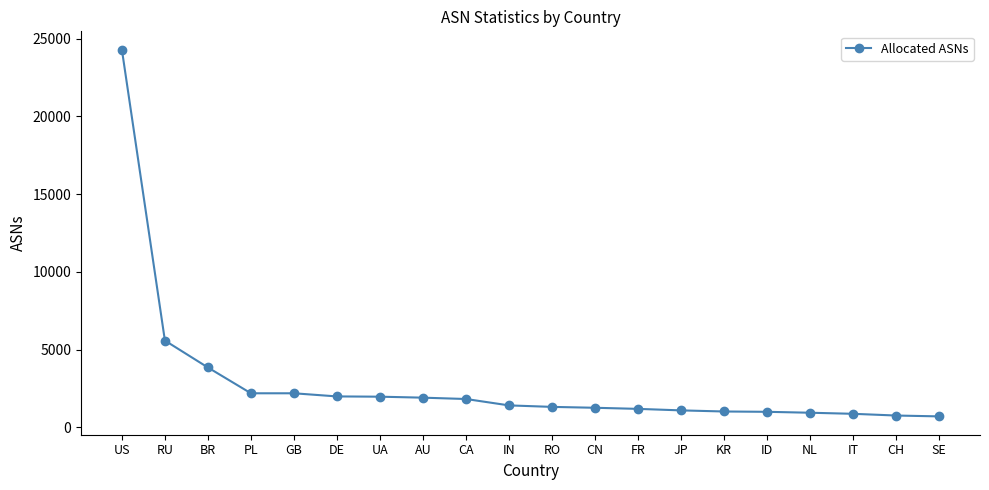

What is the greatest value displayed?

24291